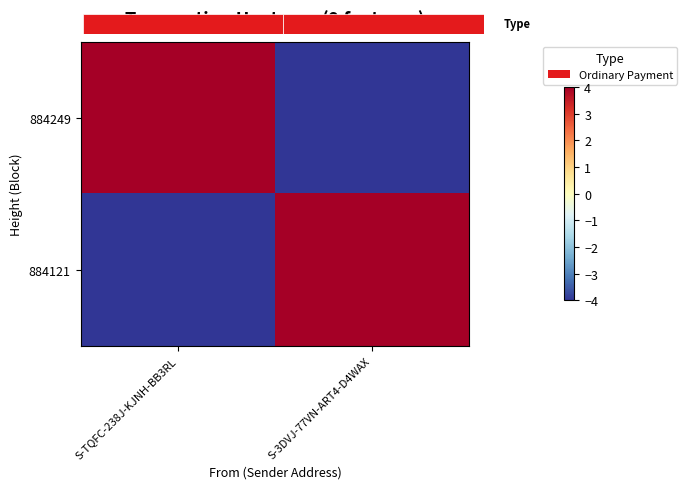

Reading left to right, what are all the values shown in this chart?

884249: S-TQFC-238J-KJNH-BB3RL=4	S-3DVJ-77VN-ART4-D4WAX=-4
884121: S-TQFC-238J-KJNH-BB3RL=-4	S-3DVJ-77VN-ART4-D4WAX=4